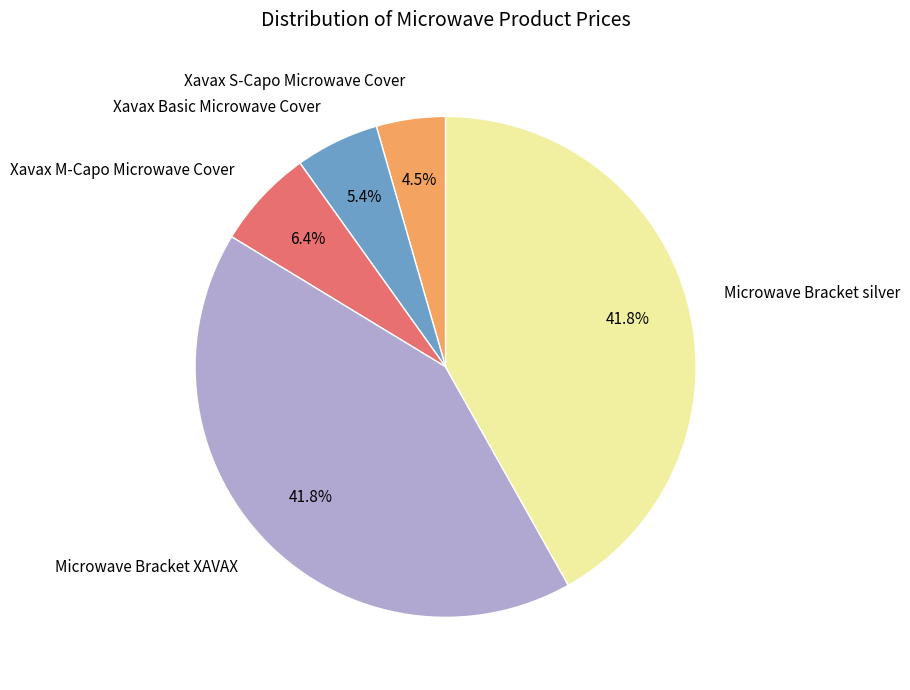

The Xavax M-Capo Microwave Cover slice represents 14% of the pie. True or false?

False